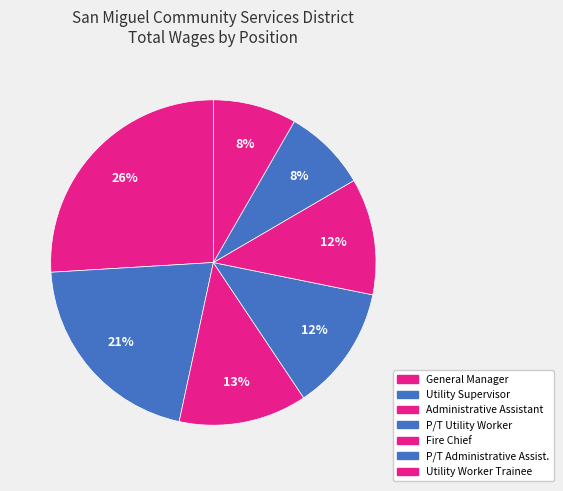

How much of the chart is everything except Utility Worker Trainee?

91.7%